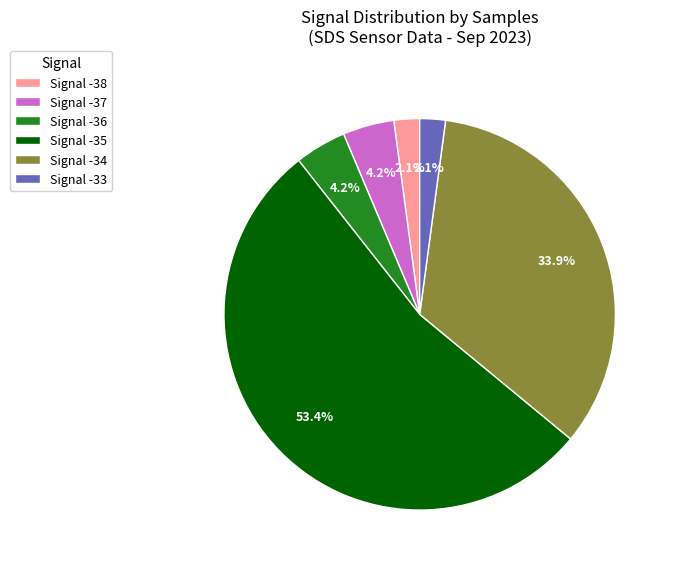

Is there any slice that represents more than half of the pie?

Yes